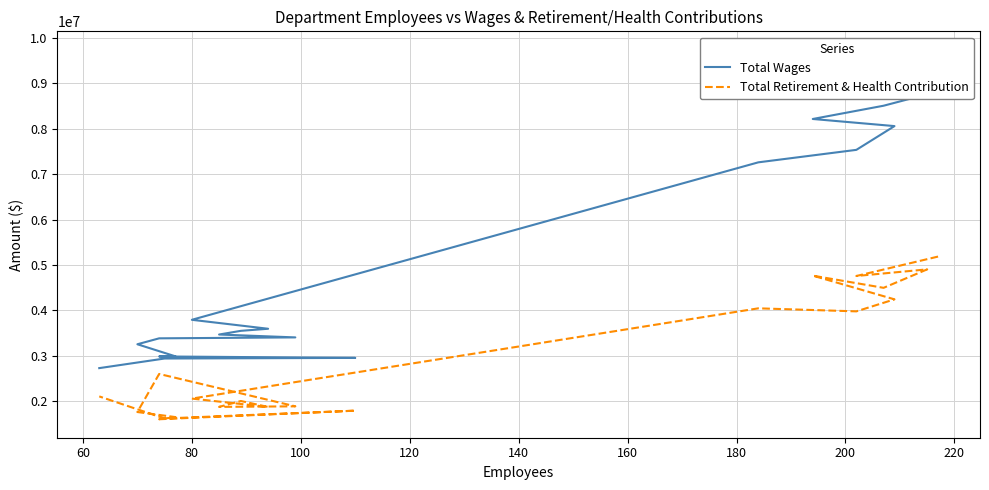

Does the chart have visible grid lines?

Yes